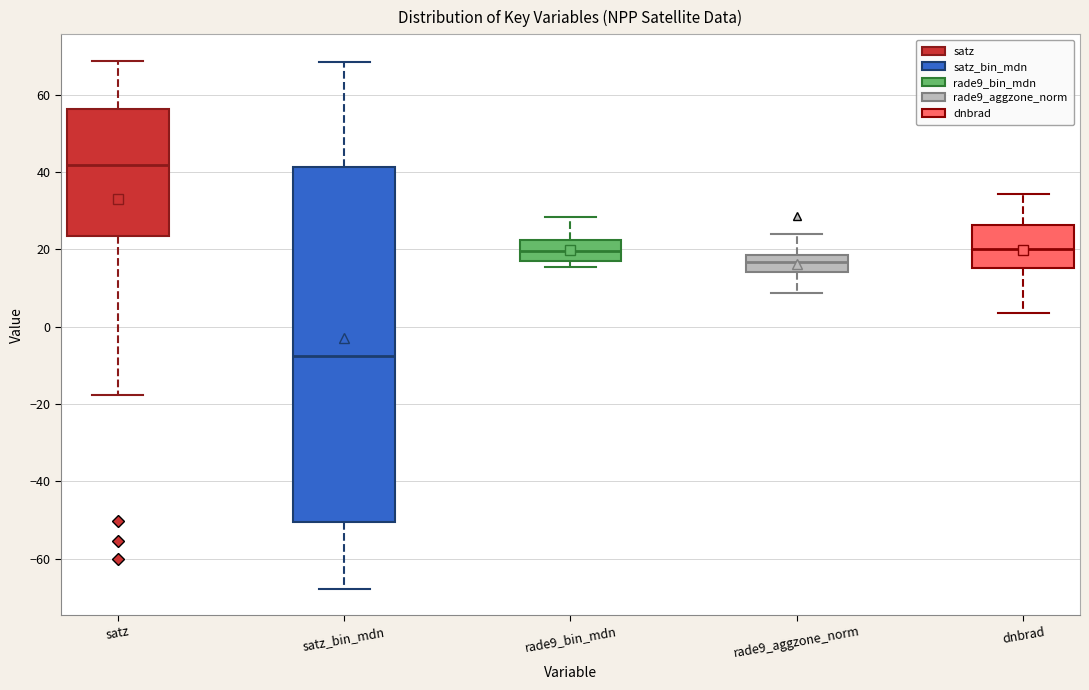

Reading left to right, read every box against the y-axis: the position of its median line, the range the box covers, and the ends of its whiskers. The values are not printed on the chart, so give them approximately, as read against the axis.

satz: median 42, box 24 to 56, whiskers -18 to 68
satz_bin_mdn: median -8, box -50 to 42, whiskers -68 to 68
rade9_bin_mdn: median 20, box 16 to 22, whiskers 16 (just below the box's lower edge) to 28
rade9_aggzone_norm: median 16, box 14 to 18, whiskers 8 to 24
dnbrad: median 20, box 16 to 26, whiskers 4 to 34